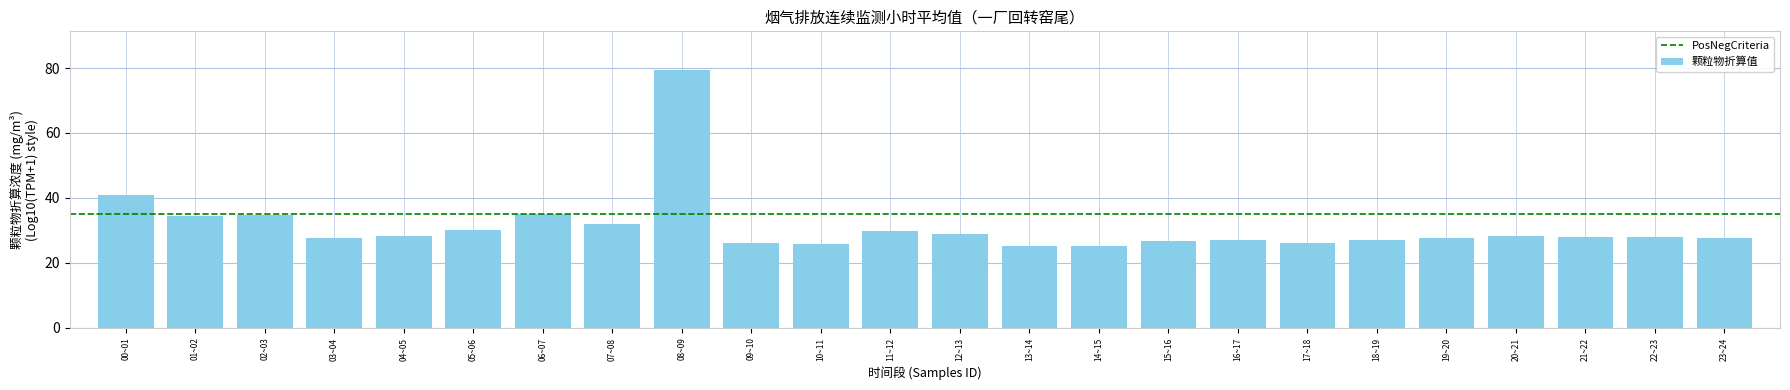

What is the label of the 11th bar from the left?

10~11